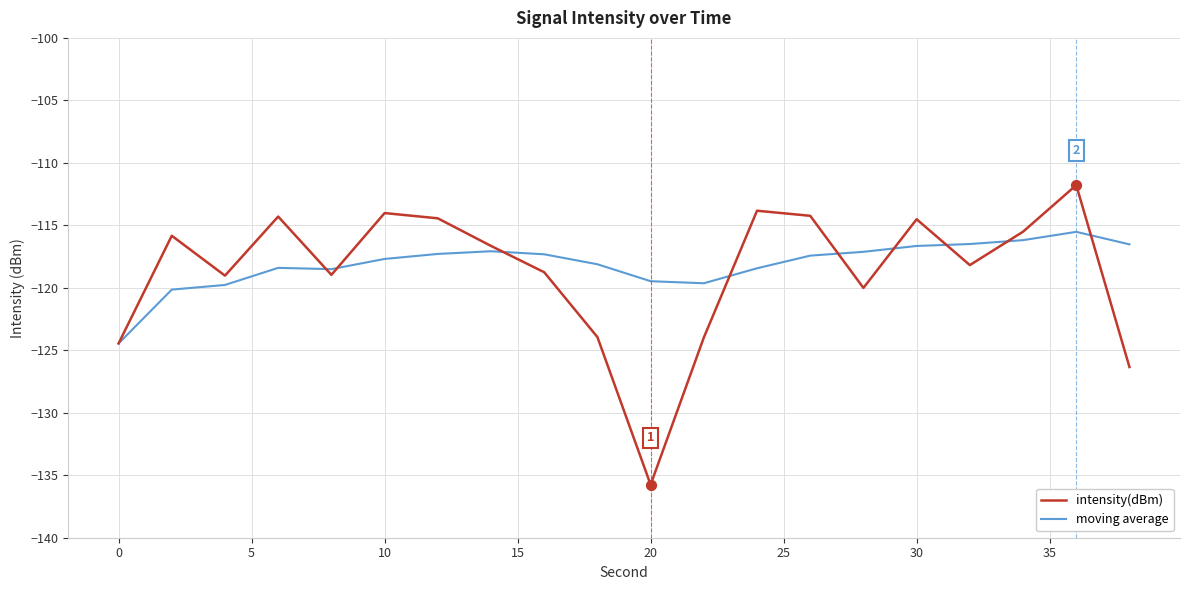

List the series in order of their peak value, highest first.

intensity(dBm), moving average